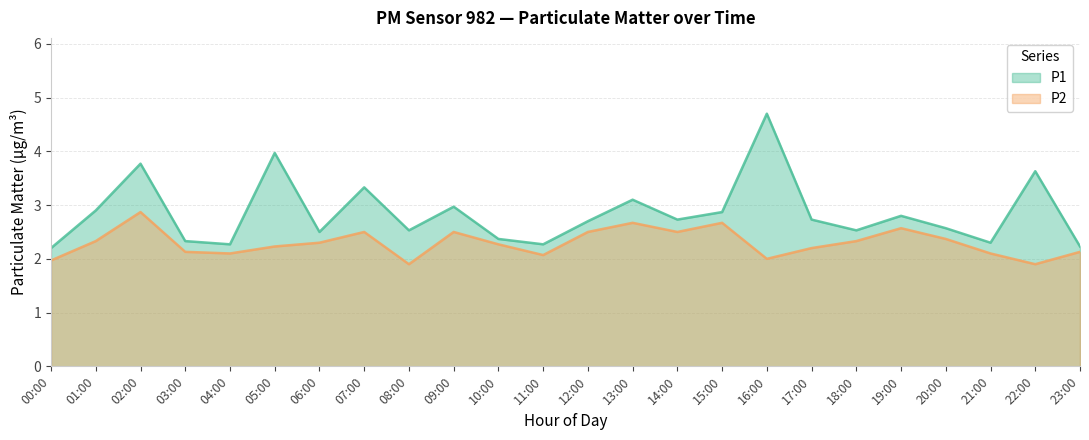

Rank the series at 16:00 from highest to lowest value.

P1, P2